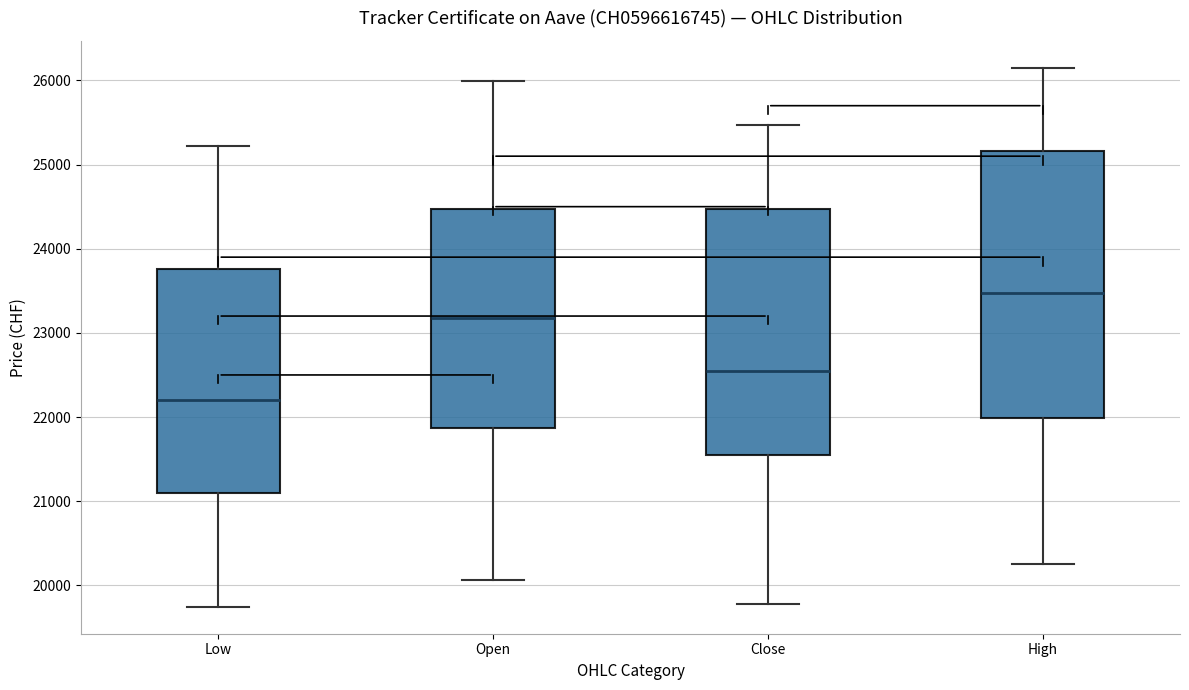

Comparing the boxes themselves (not the whiskers), which one is the tallest?

High